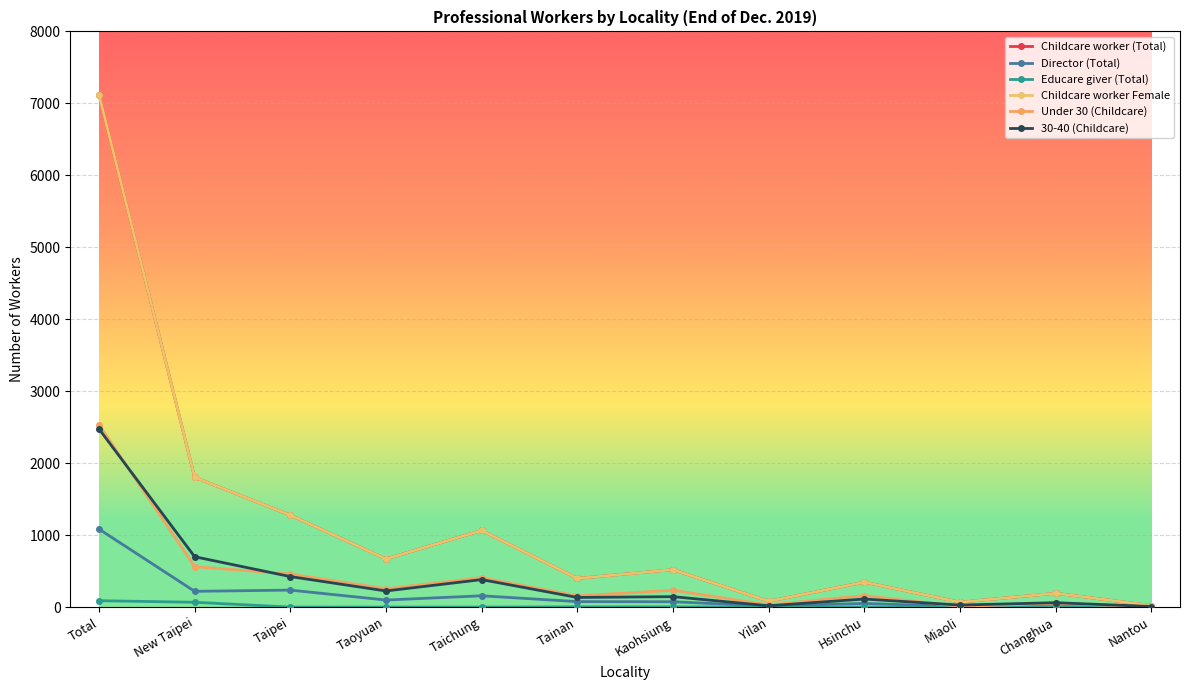

Reading left to right, transcribe all the data shown in this chart.

Childcare worker (Total): 7121	1803	1278	669	1065	398	520	81	346	68	192	22
Director (Total): 1084	219	236	98	157	76	74	14	51	7	42	3
Educare giver (Total): 89	67	0	0	0	3	3	0	0	0	0	0
Childcare worker Female: 7121	1803	1278	669	1065	398	520	81	346	68	192	22
Under 30 (Childcare): 2533	562	459	254	409	156	234	30	159	10	53	4
30-40 (Childcare): 2475	700	424	224	382	134	145	18	112	28	61	8